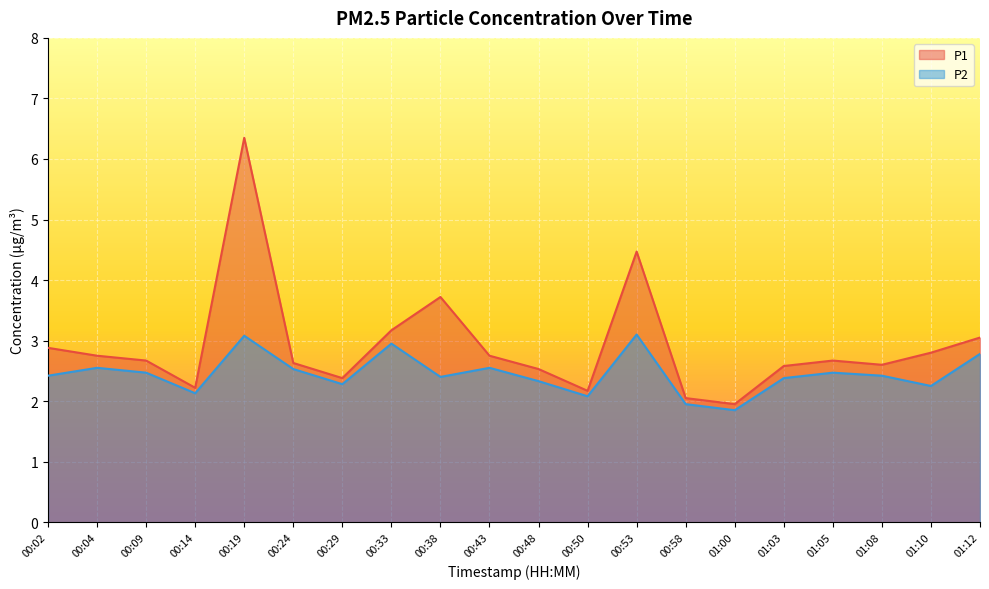

What is the sum of the P2 values at 00:29 and 01:12?

5.1